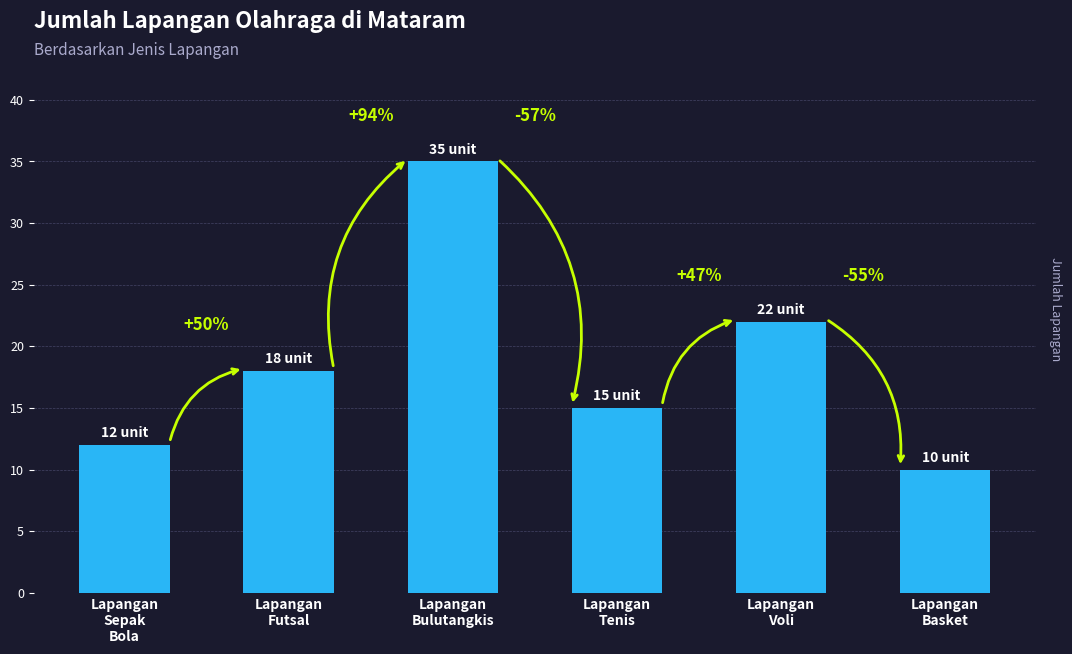

Rank the categories by value from lowest to highest.

Lapangan
Basket, Lapangan
Sepak
Bola, Lapangan
Tenis, Lapangan
Futsal, Lapangan
Voli, Lapangan
Bulutangkis